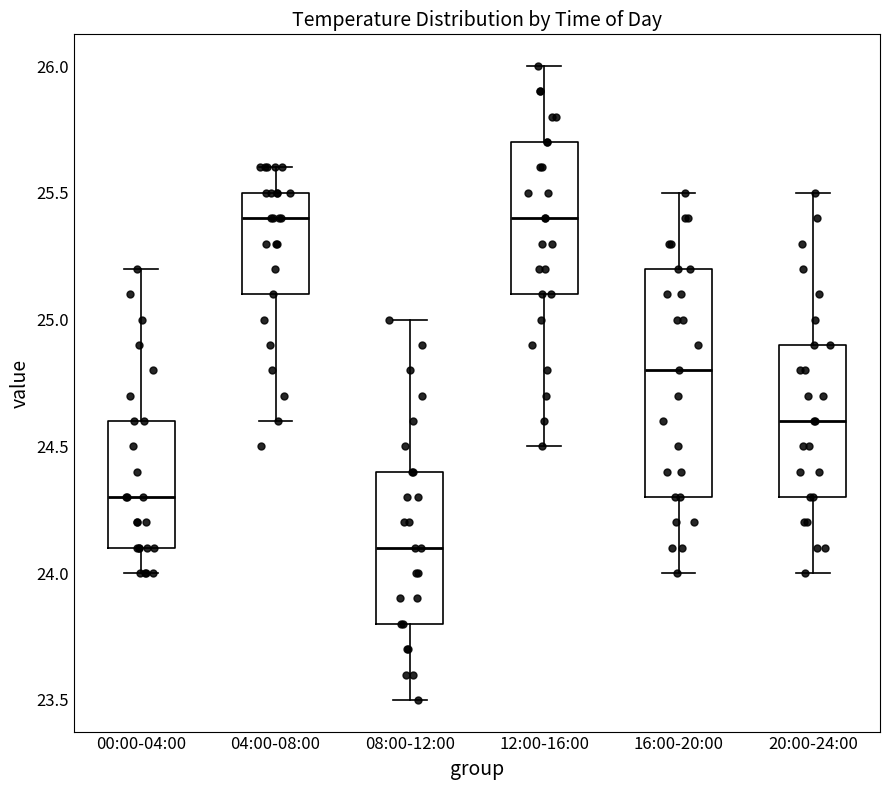

Reading left to right, read every box against the y-axis: the position of its median line, the range the box covers, and the ends of its whiskers. The values are not printed on the chart, so give them approximately, as read against the axis.

00:00-04:00: median 24.3, box 24.1 to 24.6, whiskers 24.0 to 25.2
04:00-08:00: median 25.4, box 25.1 to 25.5, whiskers 24.6 to 25.6
08:00-12:00: median 24.1, box 23.8 to 24.4, whiskers 23.5 to 25.0
12:00-16:00: median 25.4, box 25.1 to 25.7, whiskers 24.5 to 26.0
16:00-20:00: median 24.8, box 24.3 to 25.2, whiskers 24.0 to 25.5
20:00-24:00: median 24.6, box 24.3 to 24.9, whiskers 24.0 to 25.5